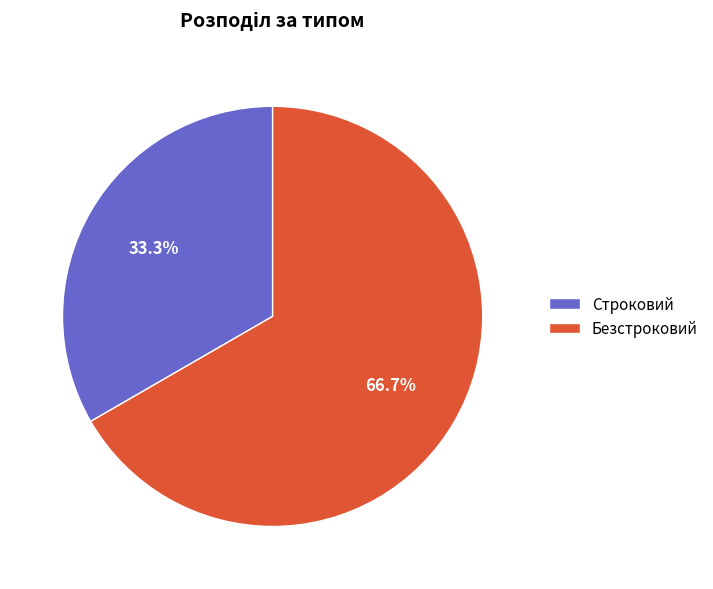

Is it true that Безстроковий is 61% of the pie?

False